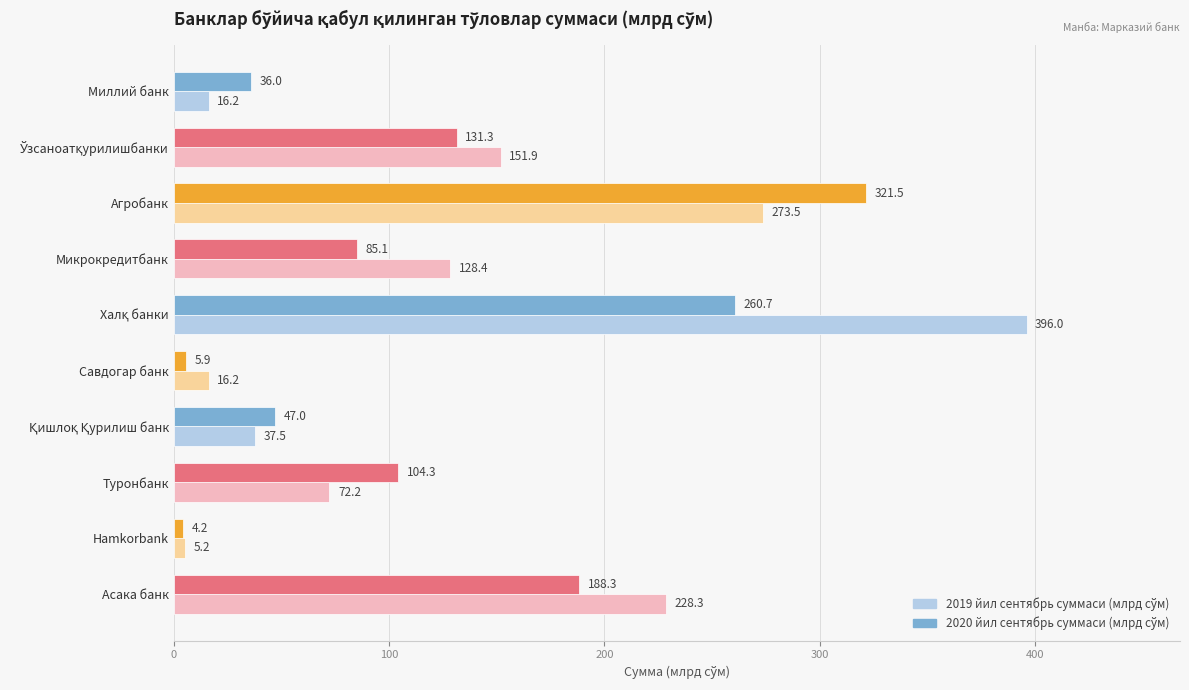

What is the total value across all series at Асака банк?

416.6